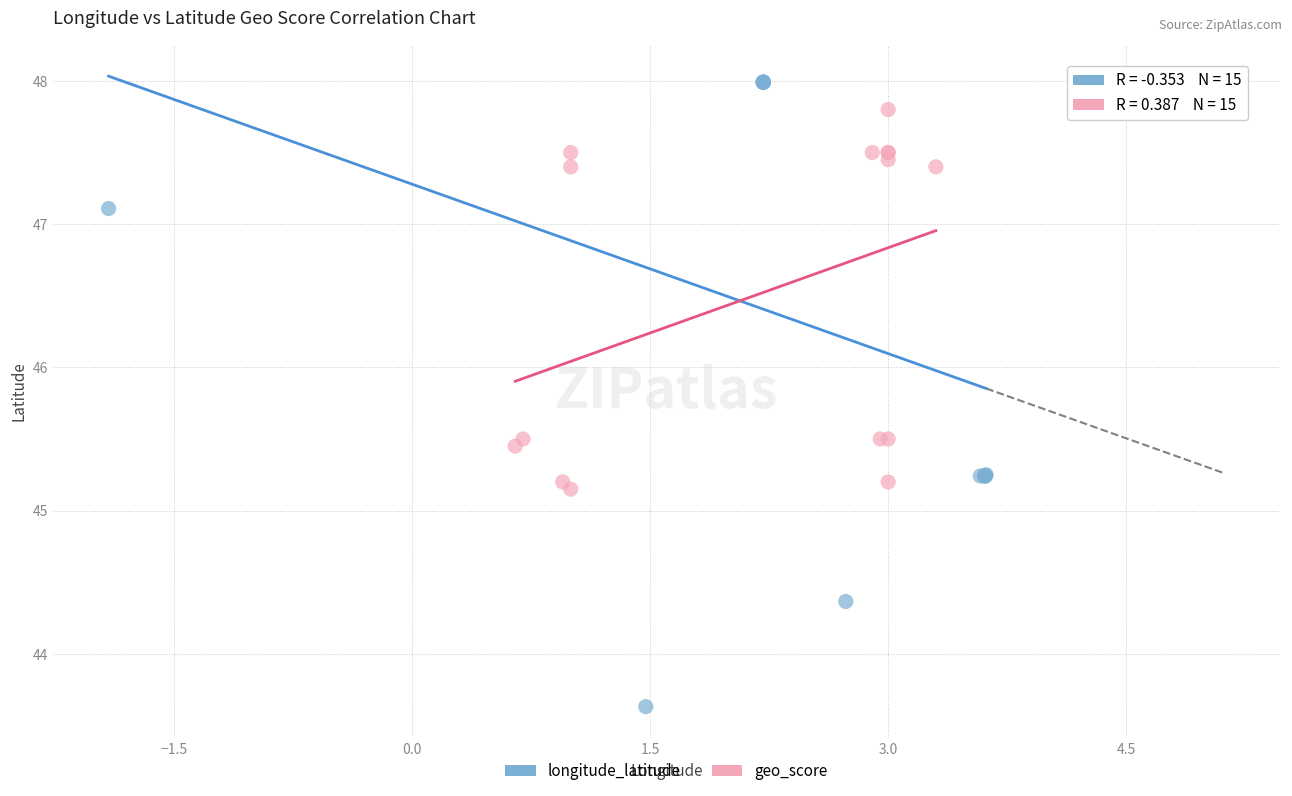

Which series reaches the minimum Y coordinate?

longitude_latitude